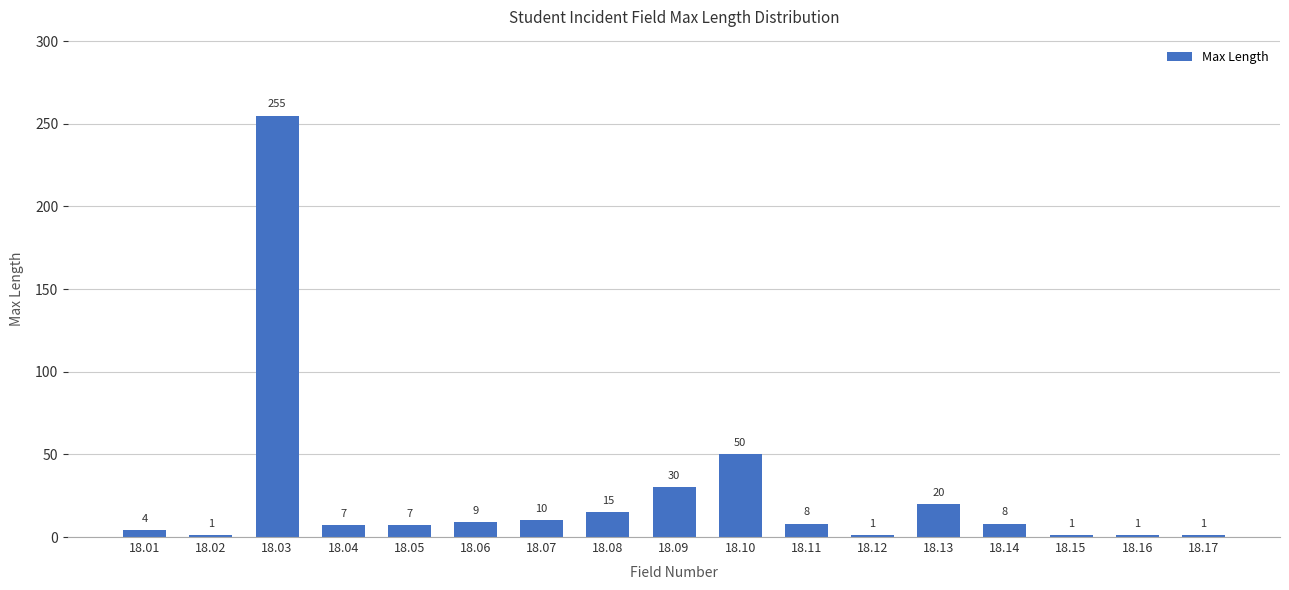

What is the value of the 3rd bar from the left?

255